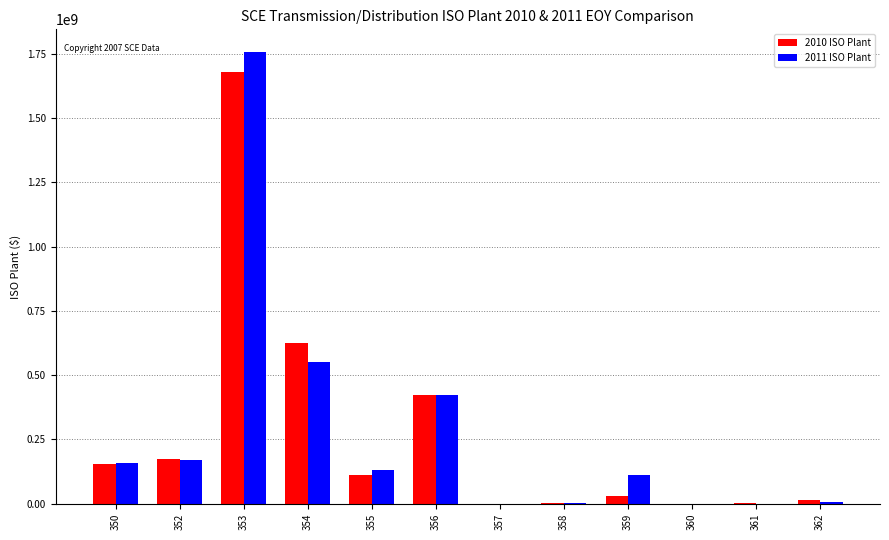

What is the sum of all 2011 ISO Plant values?

3309597310.2